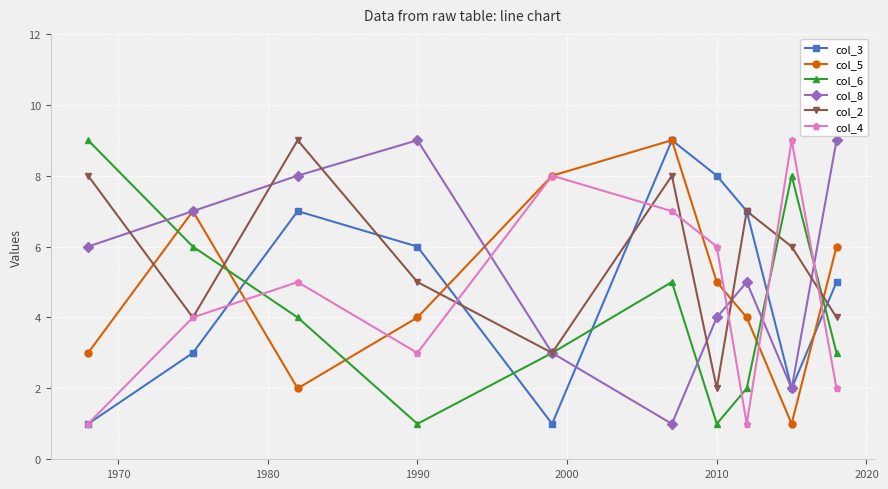

What is the maximum value shown in the chart?

9